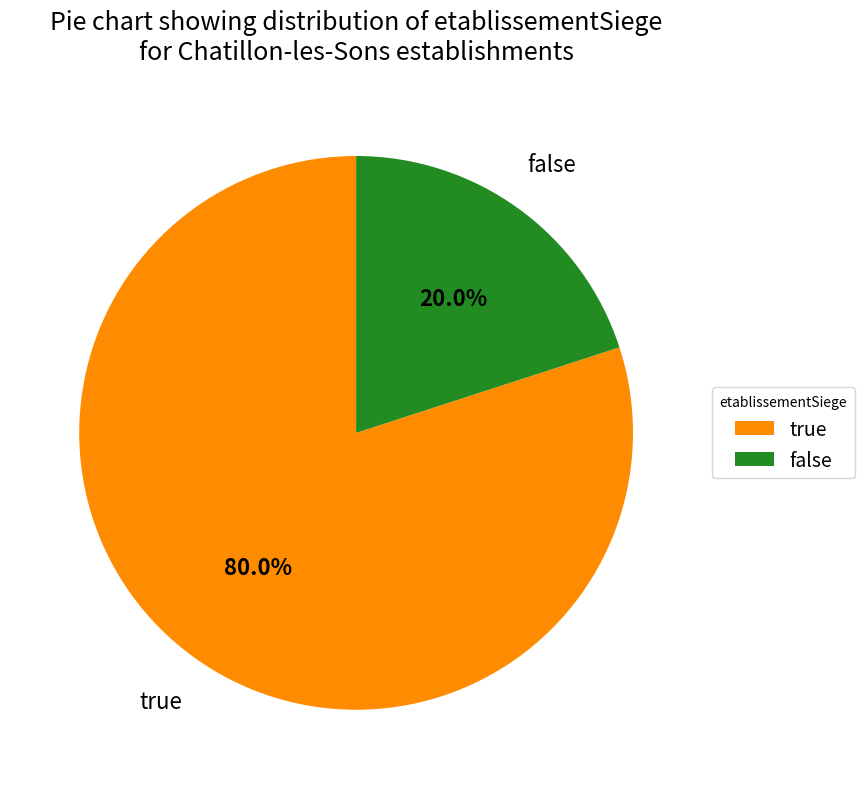

Rank the categories by value from lowest to highest.

false, true